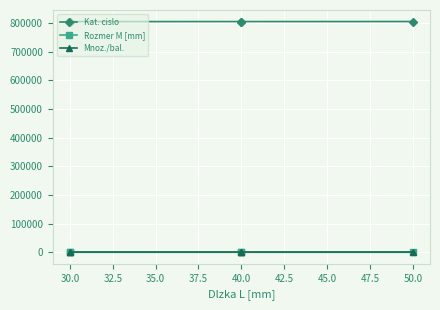

What value does the Kat. cislo series have at 30.0, to the nearest 50?

804600